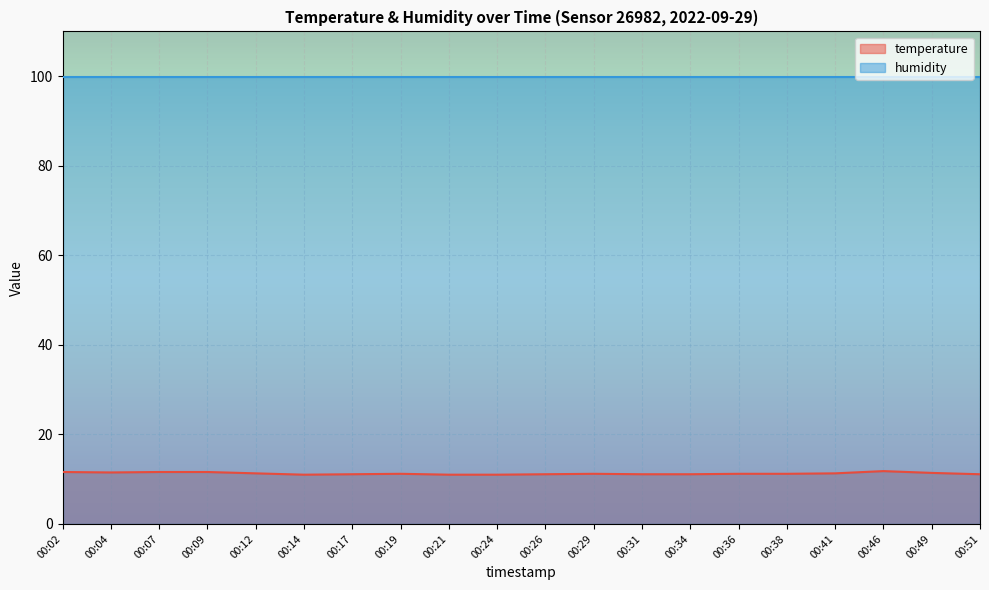

What is the approximate value at 00:36?

11.2